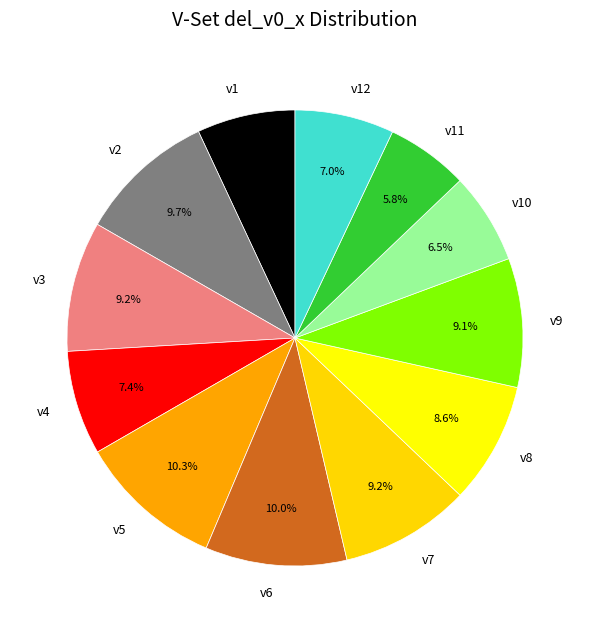

What is the smallest slice in the pie chart?

v11